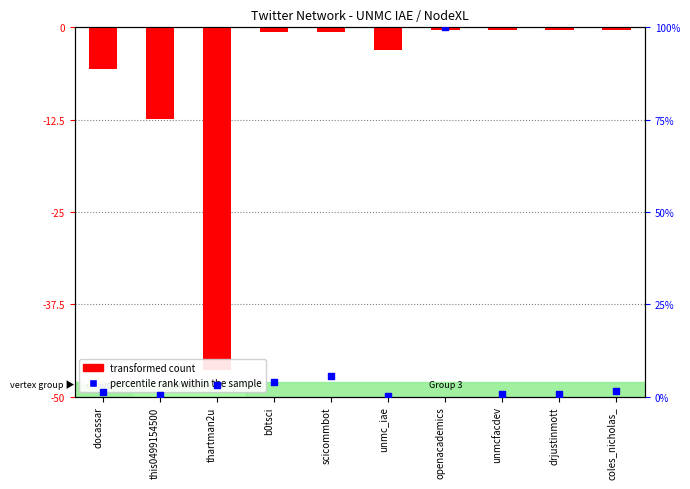

Is the value of percentile rank within the sample at this0499154500 greater than the value of transformed count at docassar?

Yes